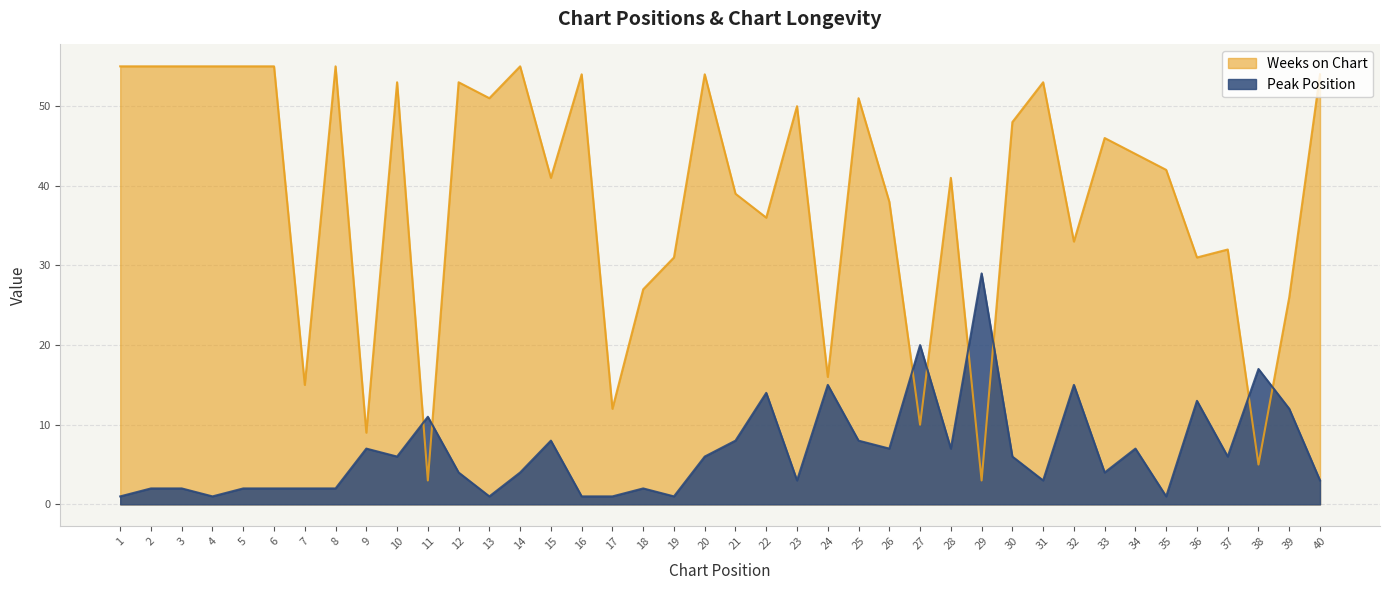

Which category has the lowest value in the Weeks on Chart series?

11